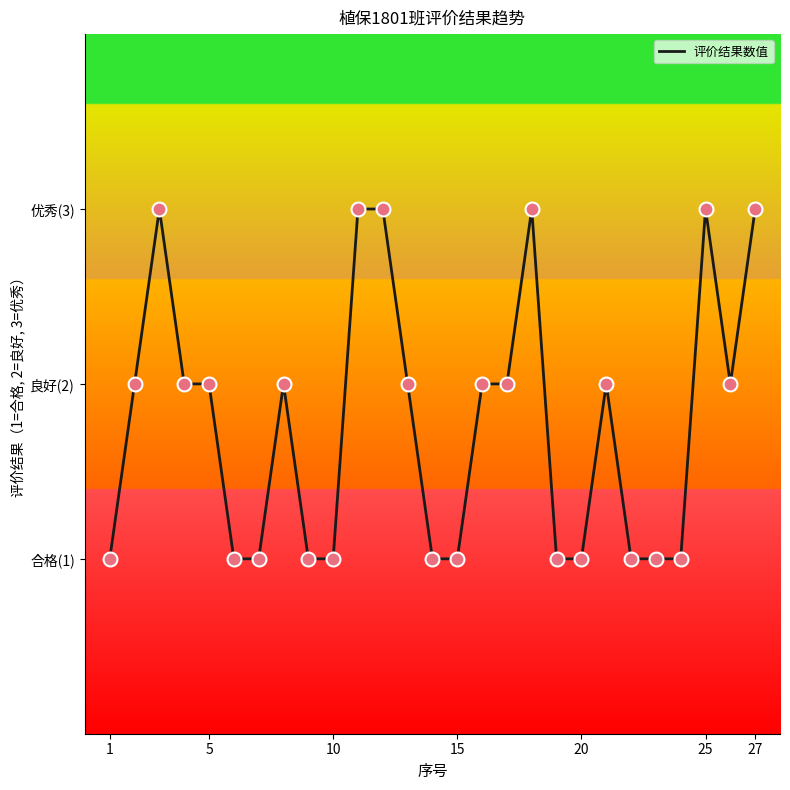

Is this an area chart (filled region under the line)?

No